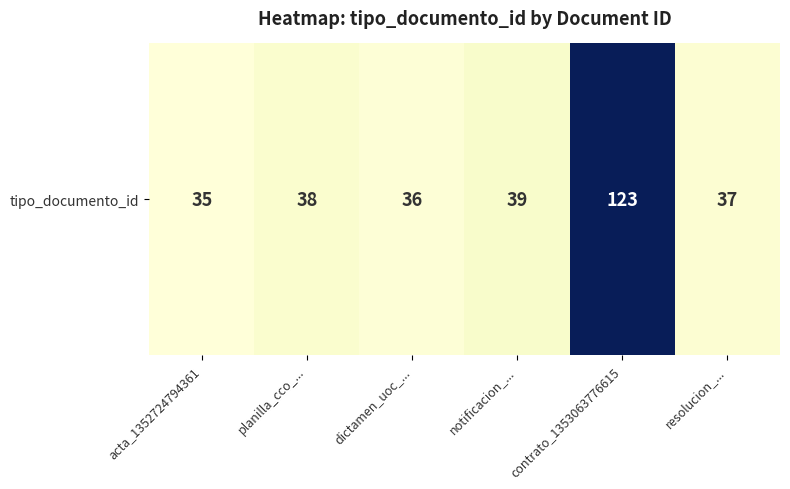

True or false: the data shows 36 at dictamen_uoc_....

True